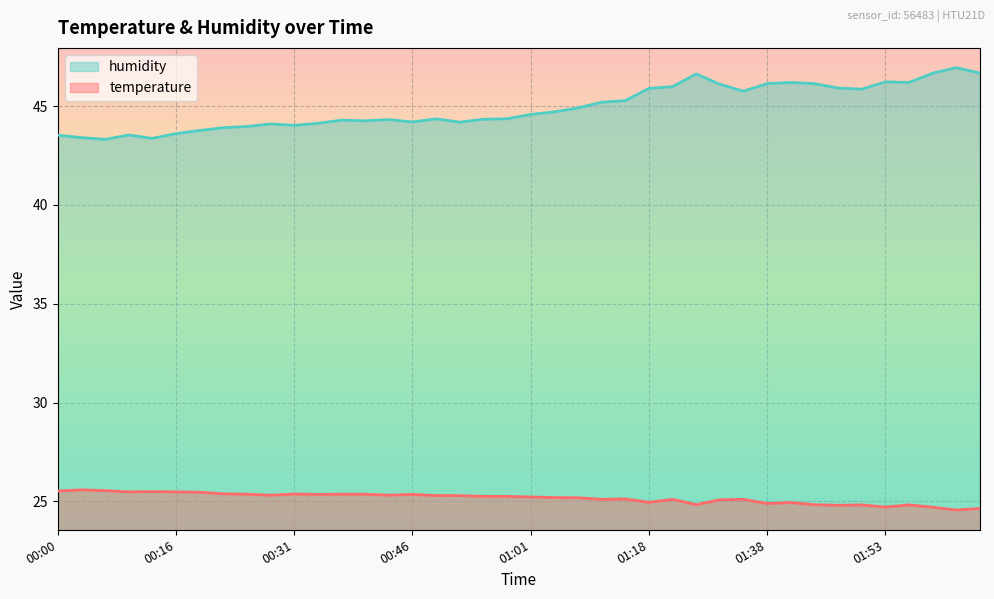

How many lines are shown in the chart?

2